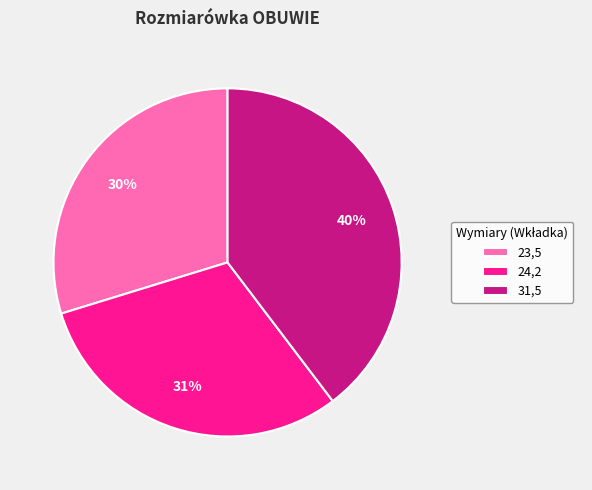

Is it true that 23,5 is 30% of the pie?

True